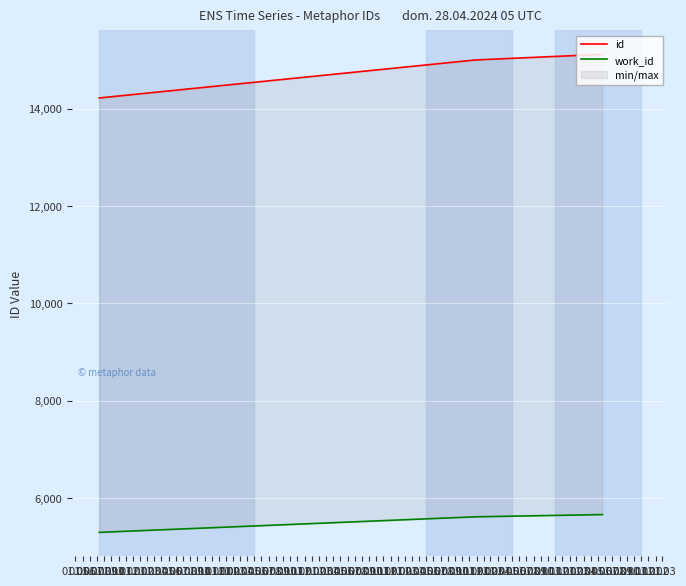

At which category is the sum across all series the highest?

01.07